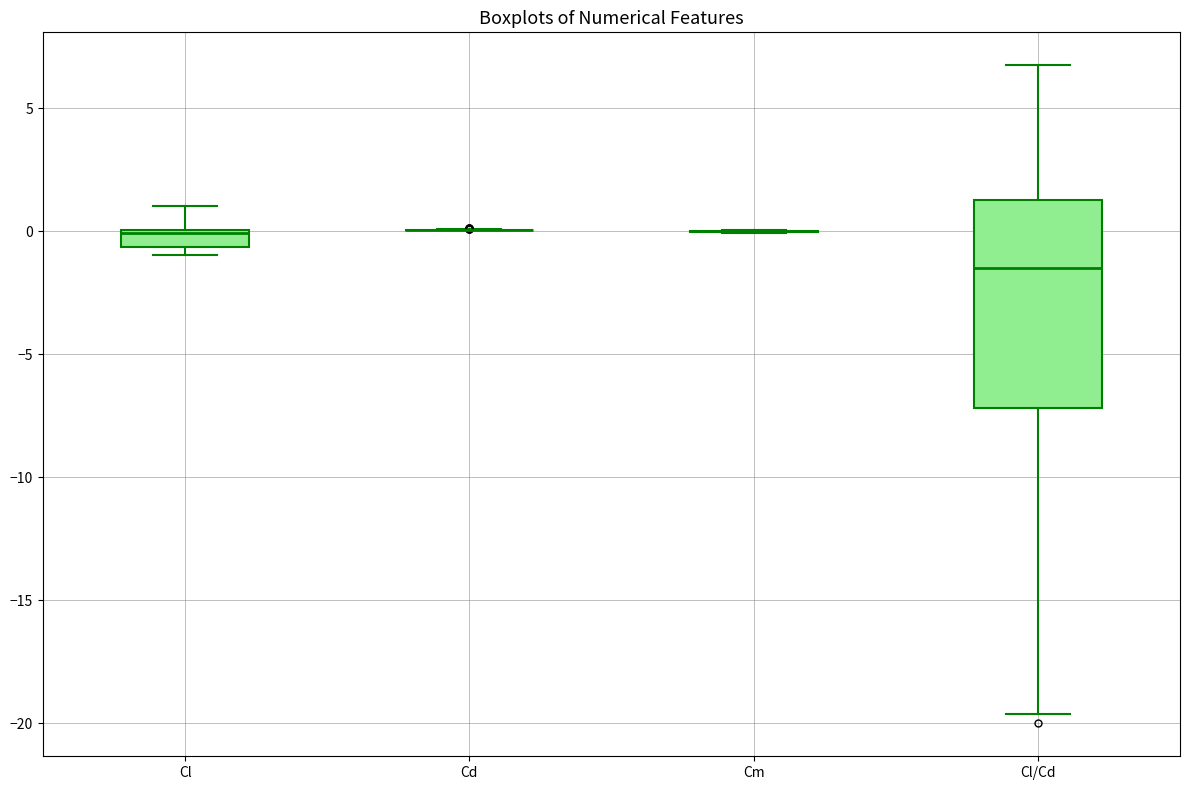

Where does the lower whisker of the box for Cl/Cd end on the y-axis? The values are not printed on the chart, so give them approximately, as read against the axis.

-19.5